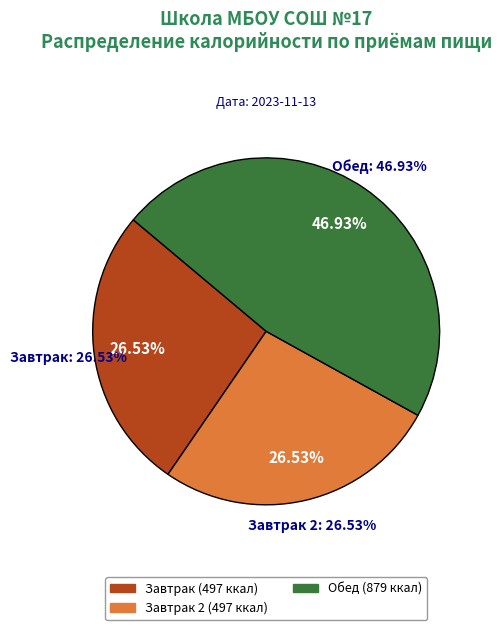

Does Обед represent more than half of the total?

No